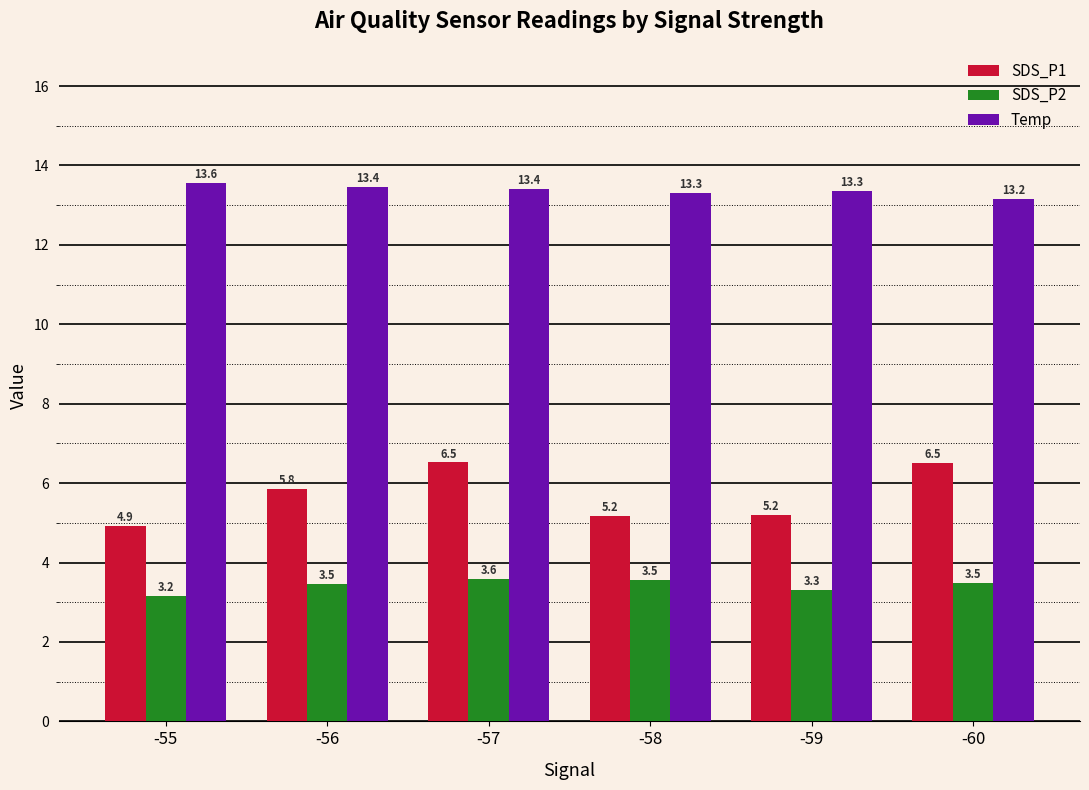

At which label does SDS_P1 first exceed 5?

-56